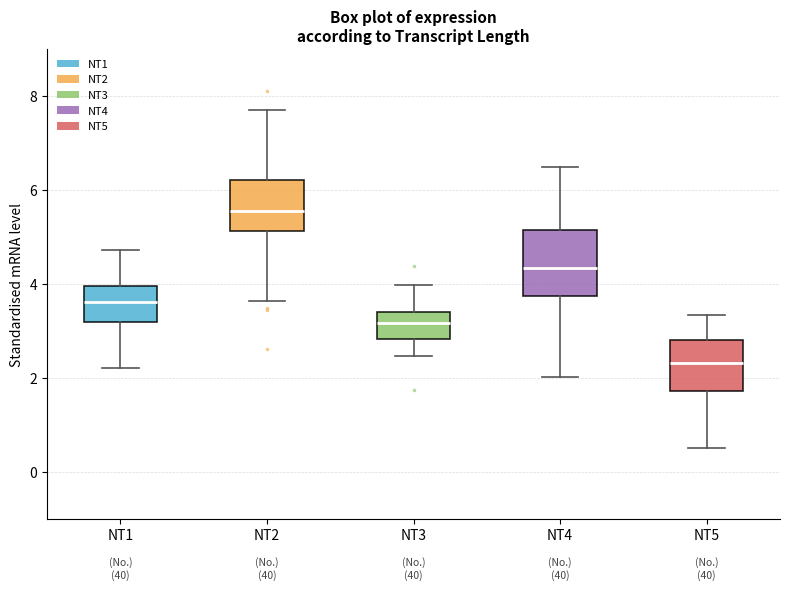

Which box is the tallest, from its lower edge to its upper edge?

NT4